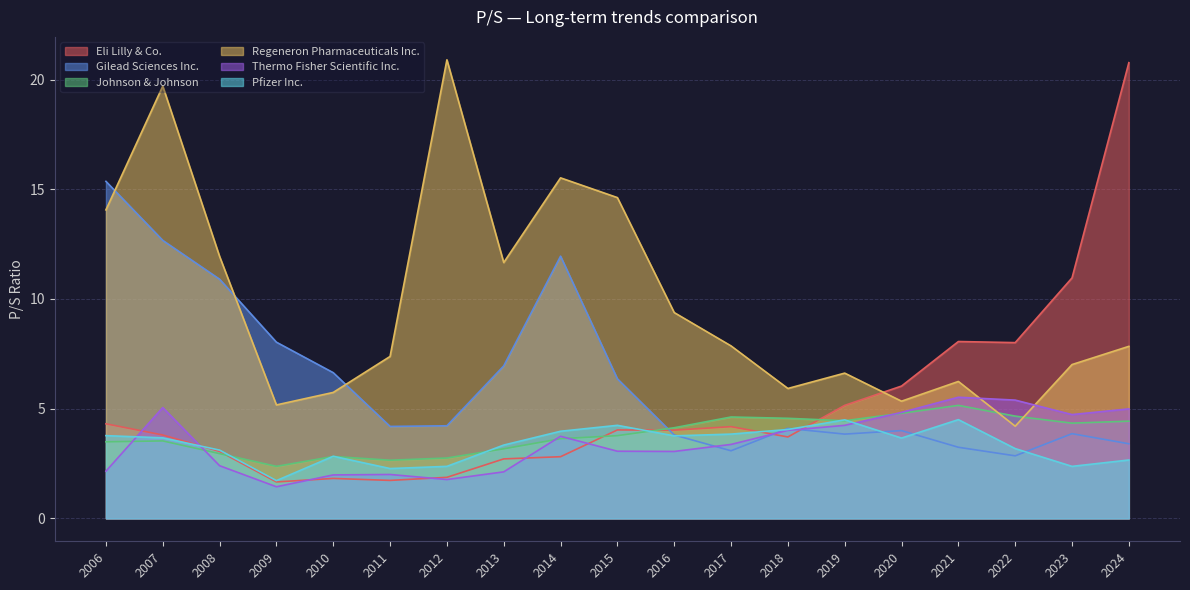

At which category is the sum across all series the highest?

2007